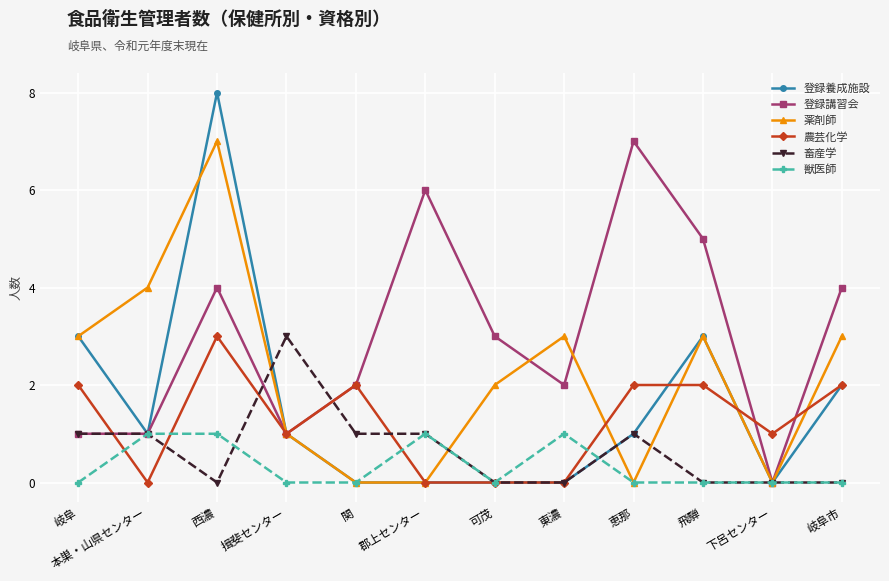

What is the average value of the 登録養成施設 series?

2